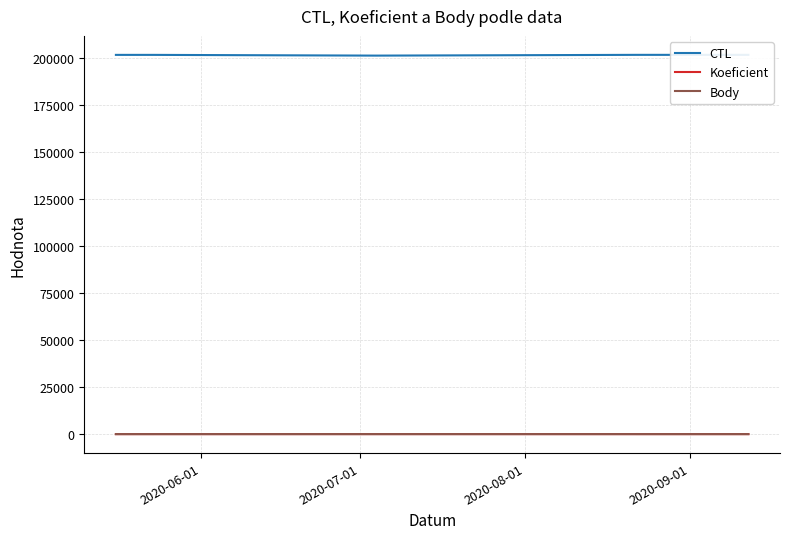

At which category is the sum across all series the highest?

2020-09-01